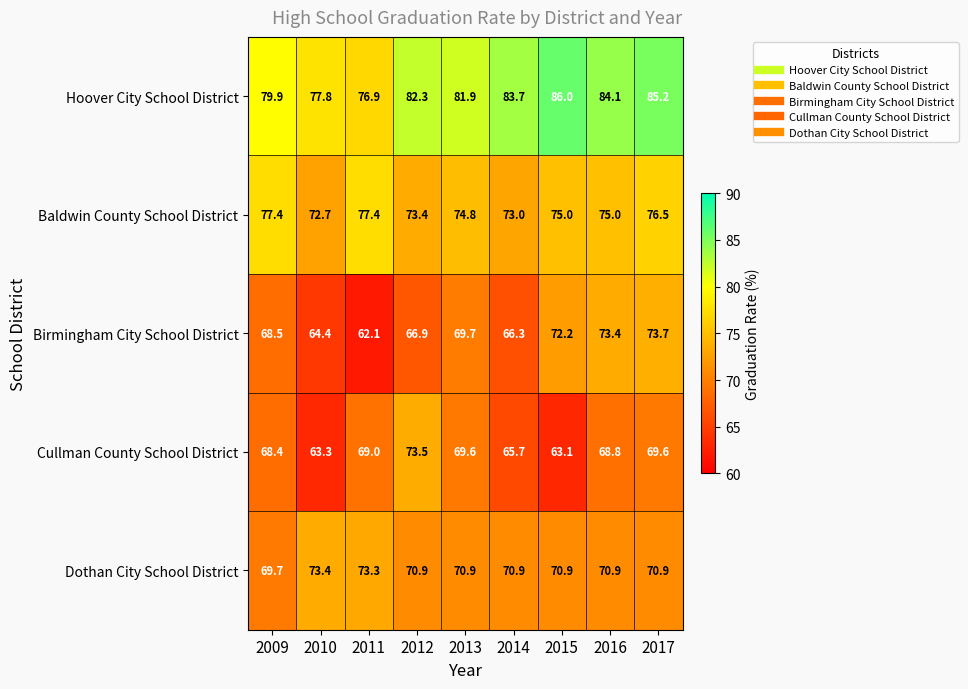

What is the difference between the maximum and minimum values in the Baldwin County School District series?

4.7